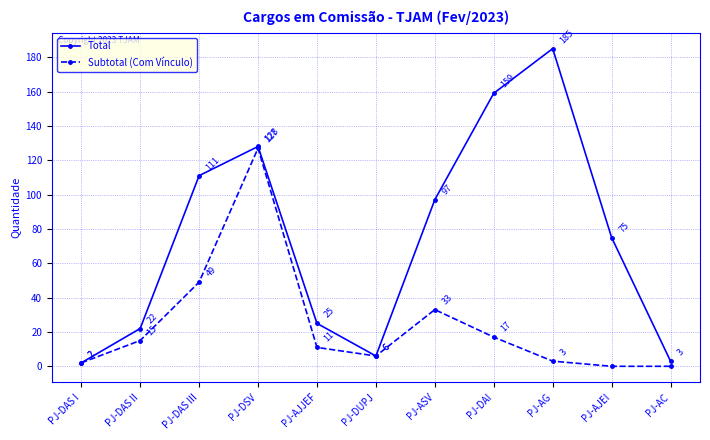

Reading left to right, list all the values displayed in this chart.

Total: PJ-DAS I=2	PJ-DAS II=22	PJ-DAS III=111	PJ-DSV=128	PJ-AJJEF=25	PJ-DUPJ=6	PJ-ASV=97	PJ-DAI=159	PJ-AG=185	PJ-AJEI=75	PJ-AC=3
Subtotal (Com Vínculo): PJ-DAS I=2	PJ-DAS II=15	PJ-DAS III=49	PJ-DSV=127	PJ-AJJEF=11	PJ-DUPJ=6	PJ-ASV=33	PJ-DAI=17	PJ-AG=3	PJ-AJEI=0	PJ-AC=0